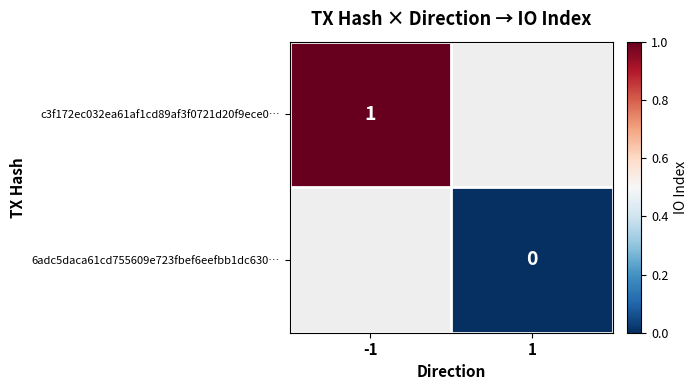

Is the value of 6adc5daca61cd755609e723fbef6eefbb1dc630… at 1 greater than the value of c3f172ec032ea61af1cd89af3f0721d20f9ece0… at -1?

No